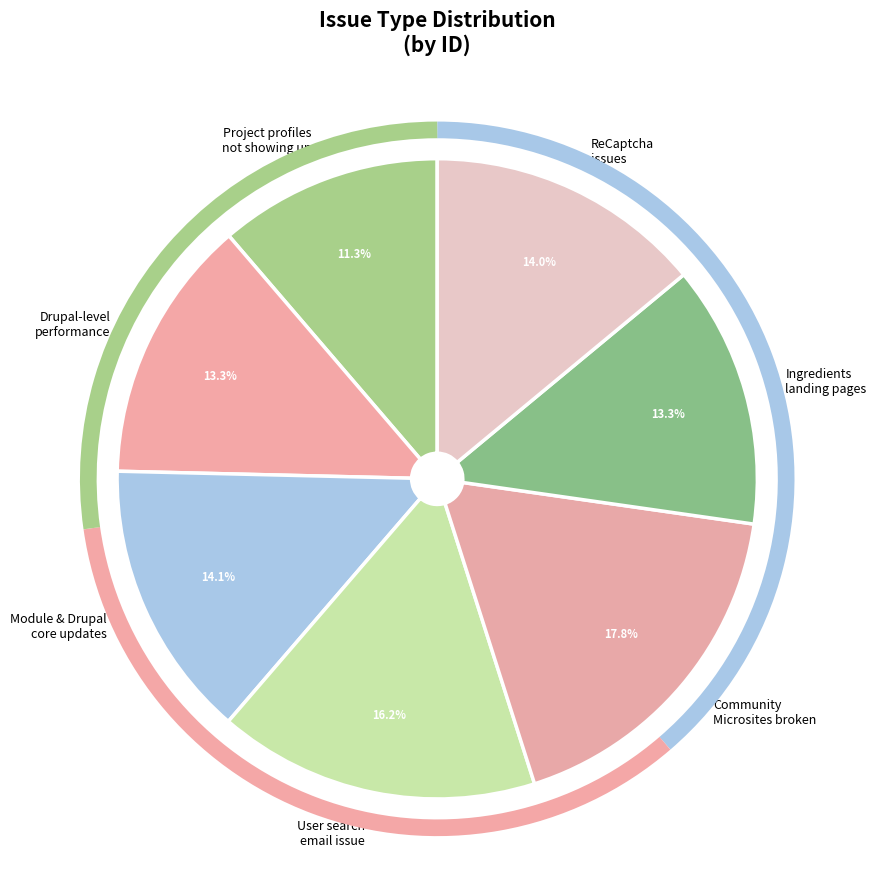

Is there a majority slice in this chart?

No